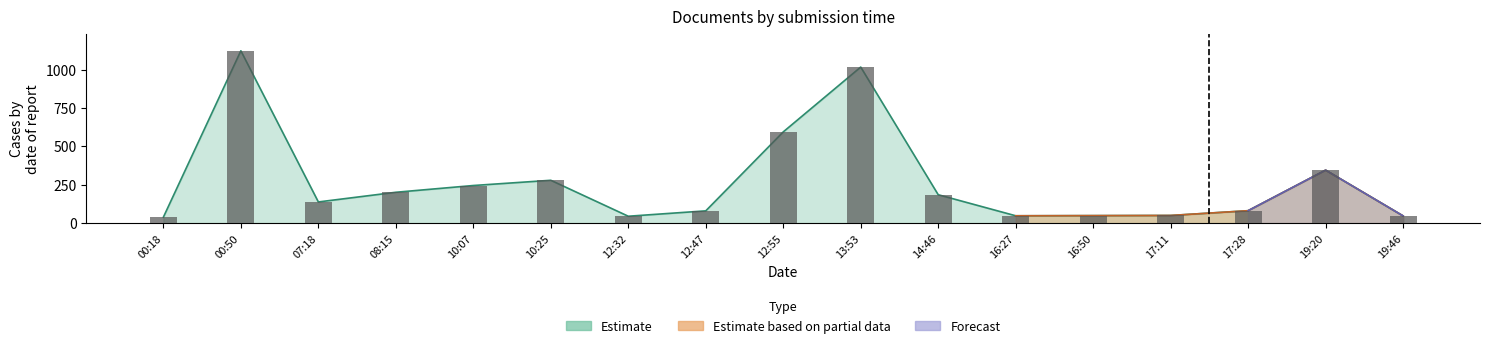

How many groups of bars are there?

17